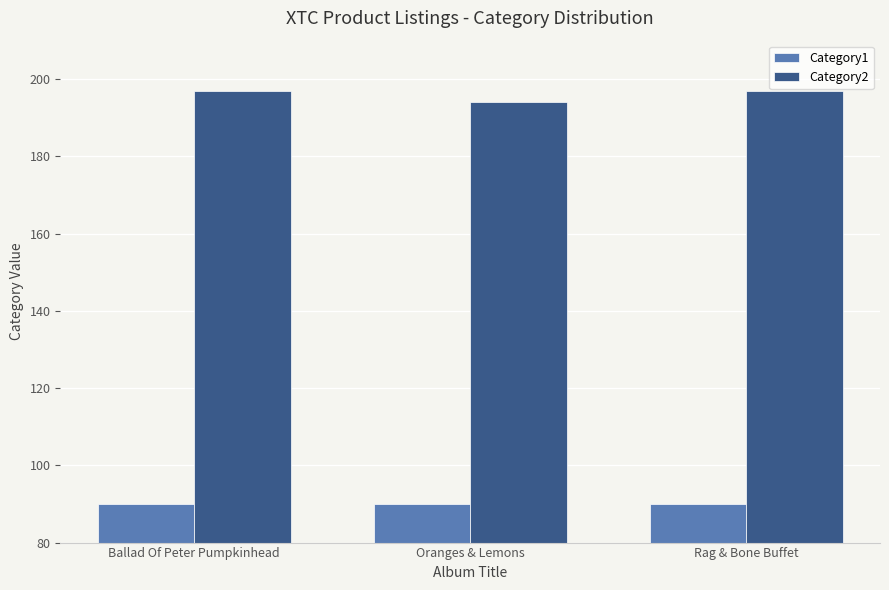

True or false: Category1 has a value of 90 at Ballad Of Peter Pumpkinhead.

True